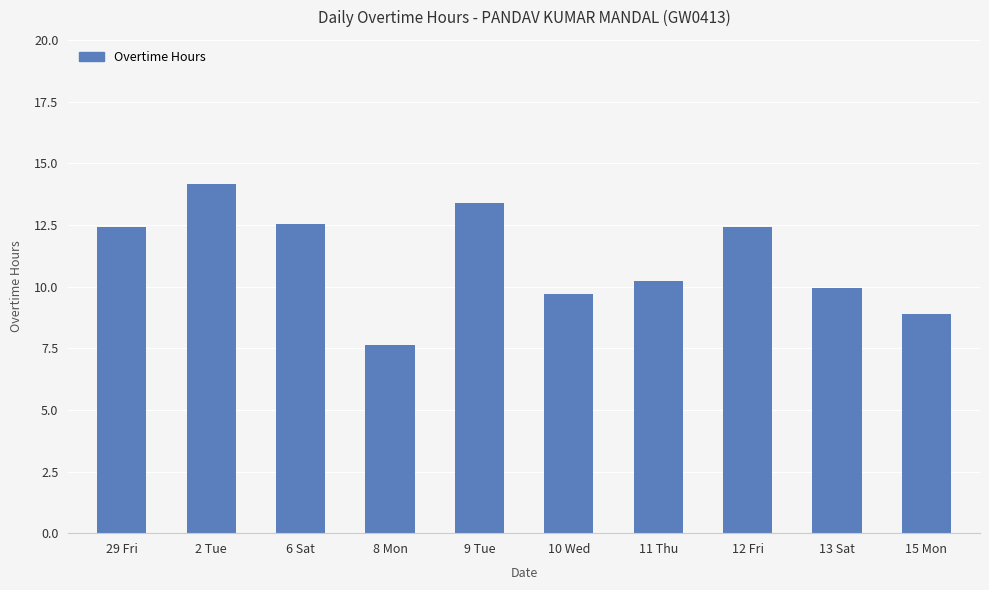

How many categories are shown in the chart?

10